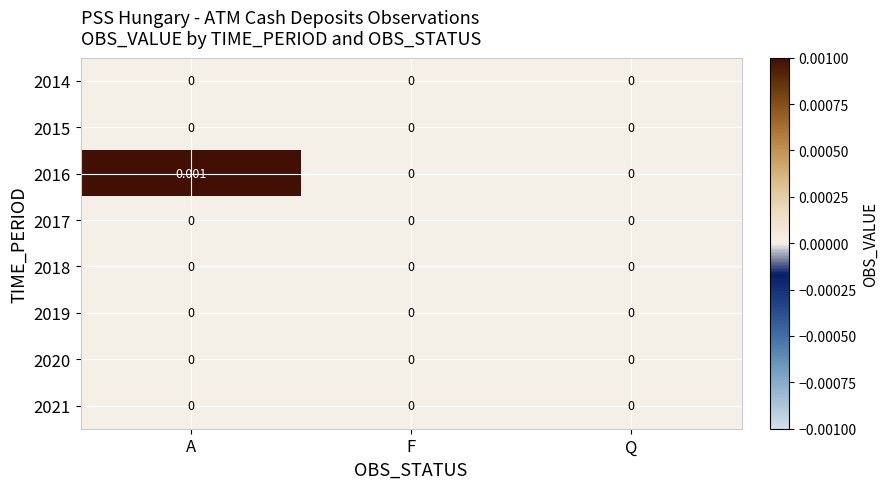

At which category is the sum across all series the highest?

A